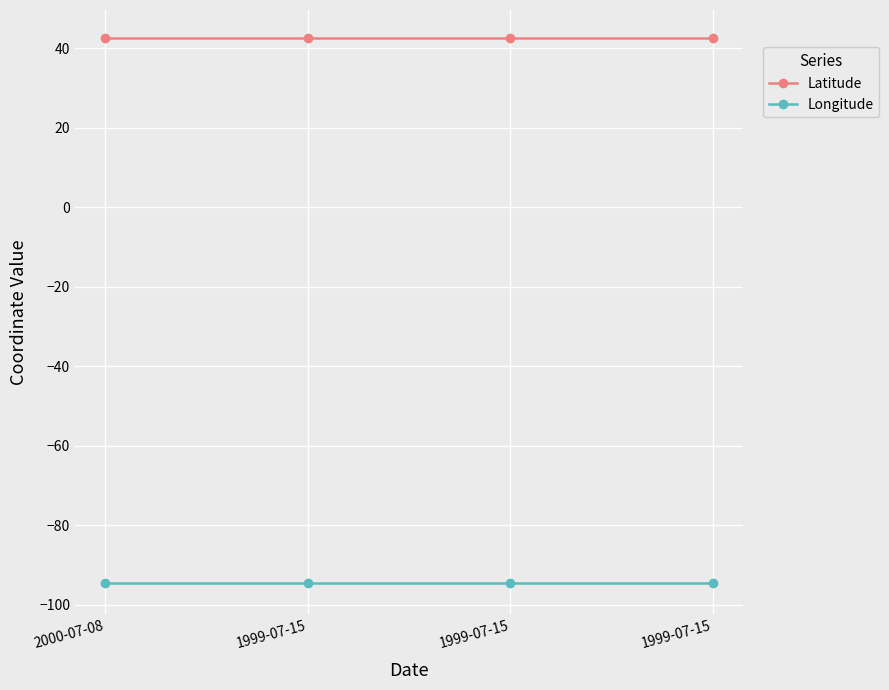

The value of Latitude at 1999-07-15 is 42.7. True or false?

True